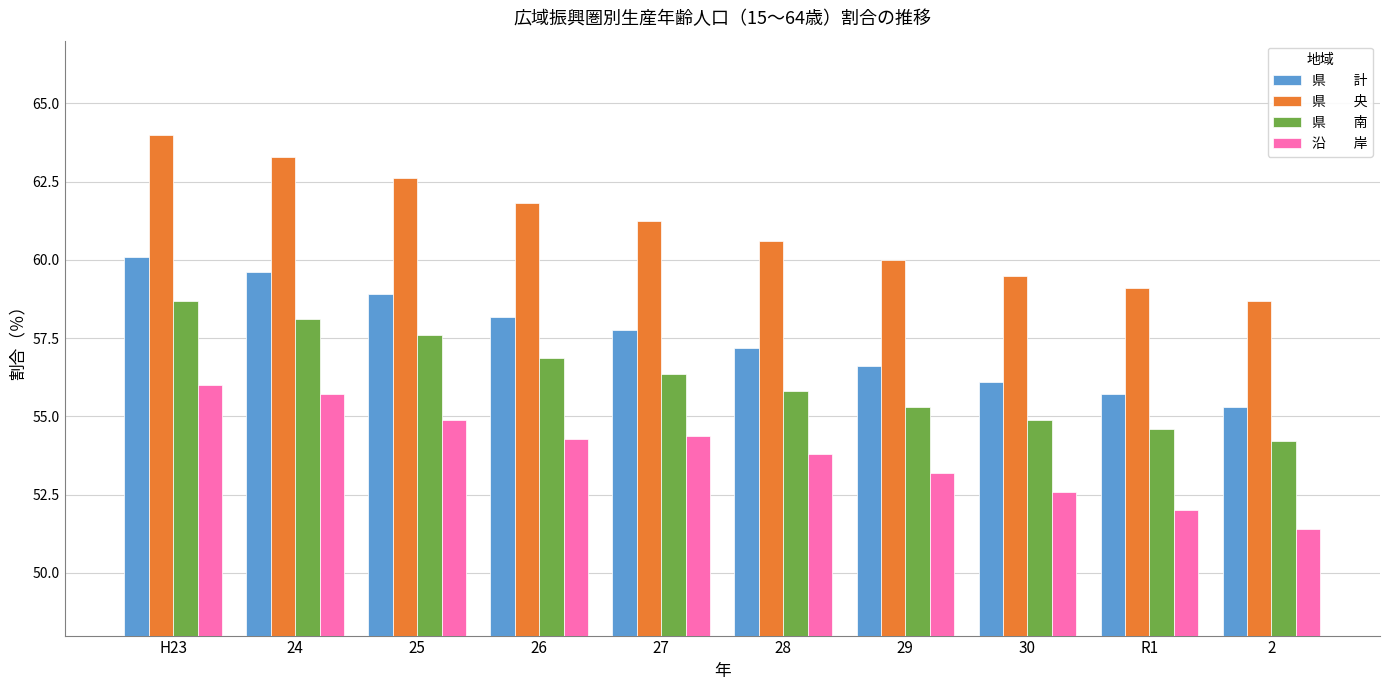

What is the difference between the highest and lowest values at R1?

7.1